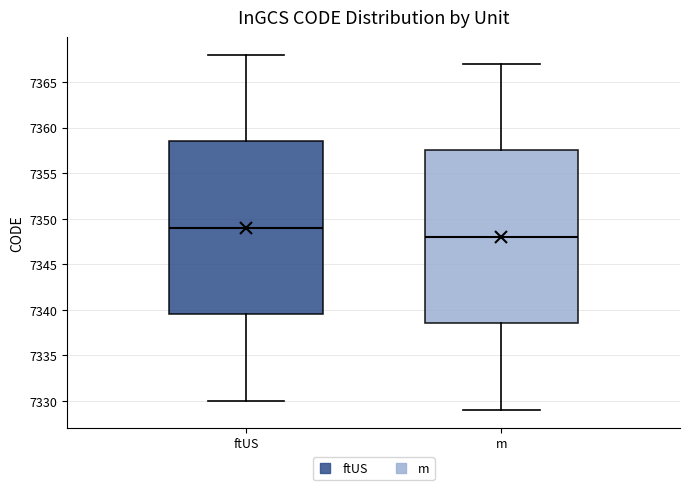

Where does the lower whisker of the box for ftUS end on the y-axis? The values are not printed on the chart, so give them approximately, as read against the axis.

7330.0